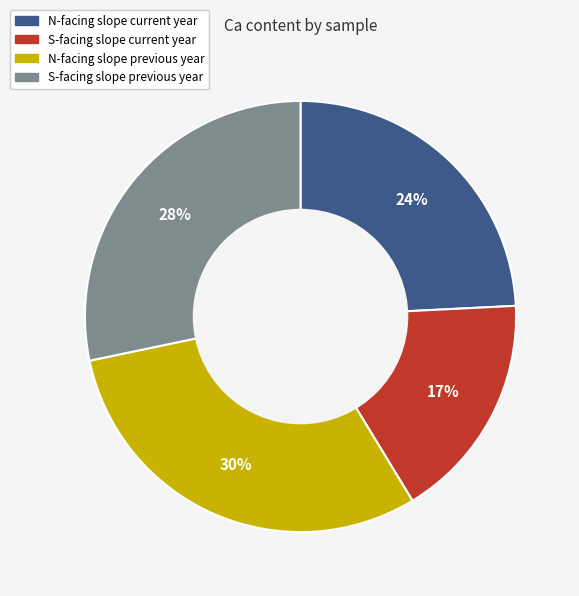

Rank the categories by value from lowest to highest.

S-facing slope current year, N-facing slope current year, S-facing slope previous year, N-facing slope previous year